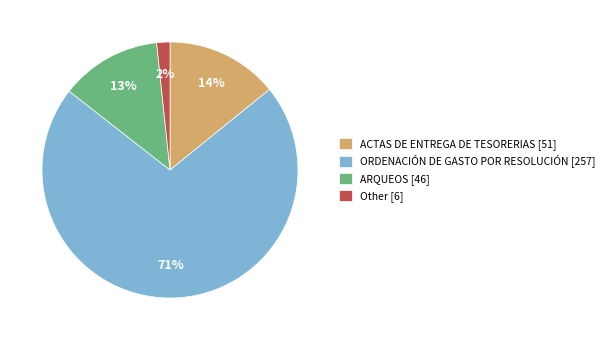

Does Other represent more than half of the total?

No